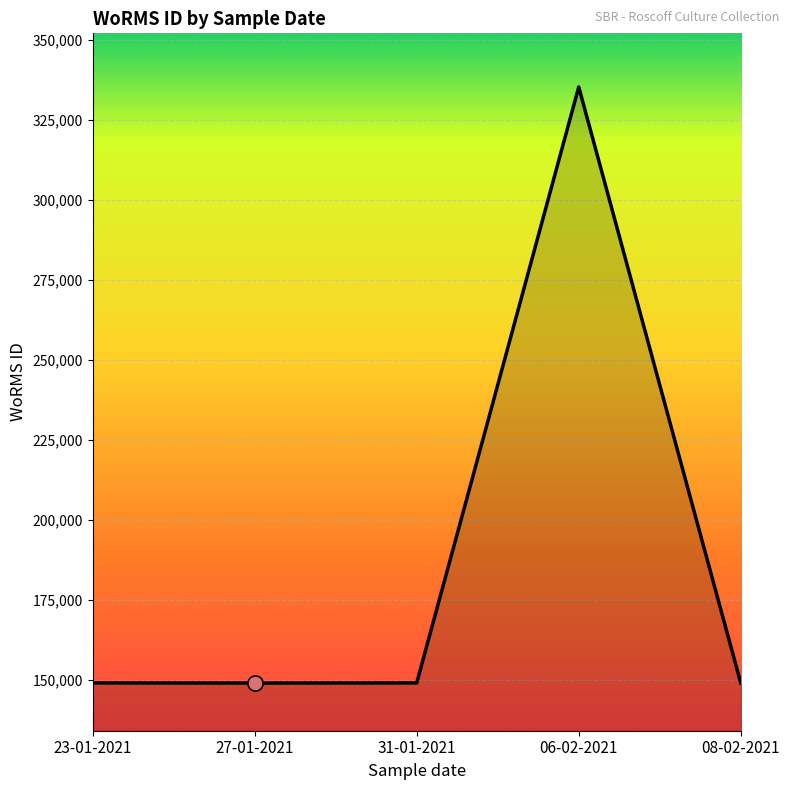

What is the change in value from 27-01-2021 to 31-01-2021?

+44.0